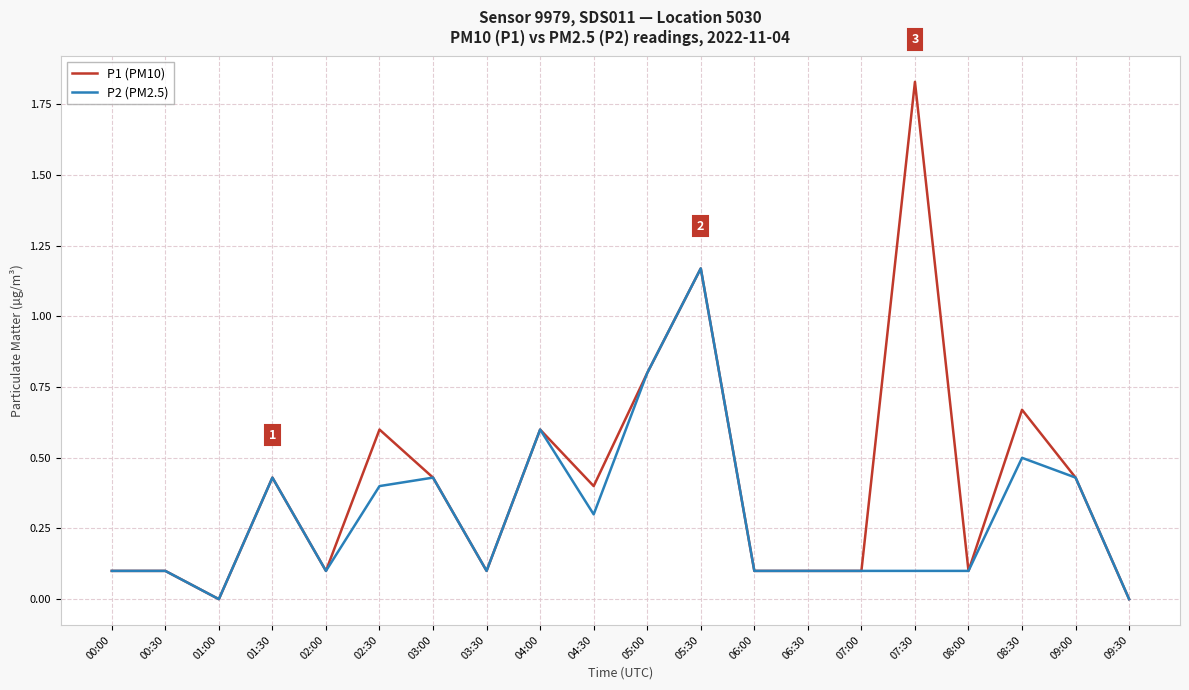

What are all the series names shown in the legend?

P1 (PM10), P2 (PM2.5)